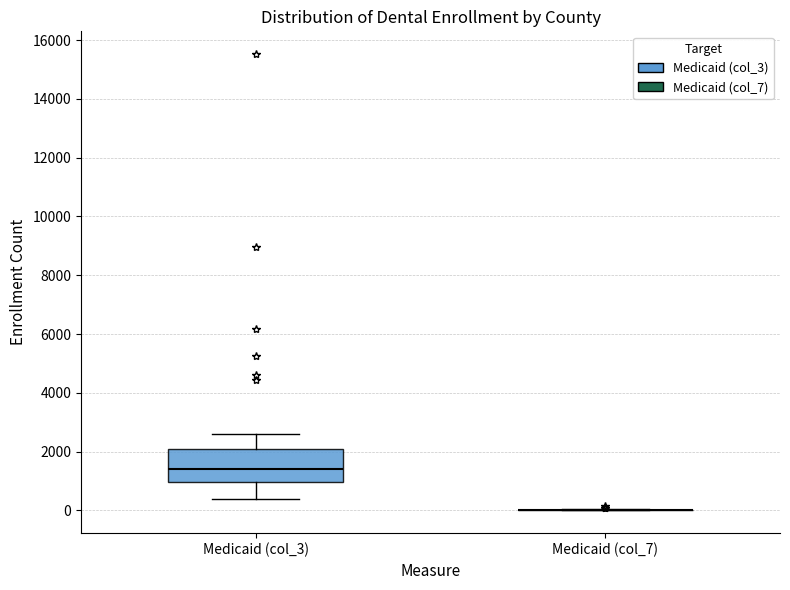

Which box is the tallest, from its lower edge to its upper edge?

Medicaid (col_3)